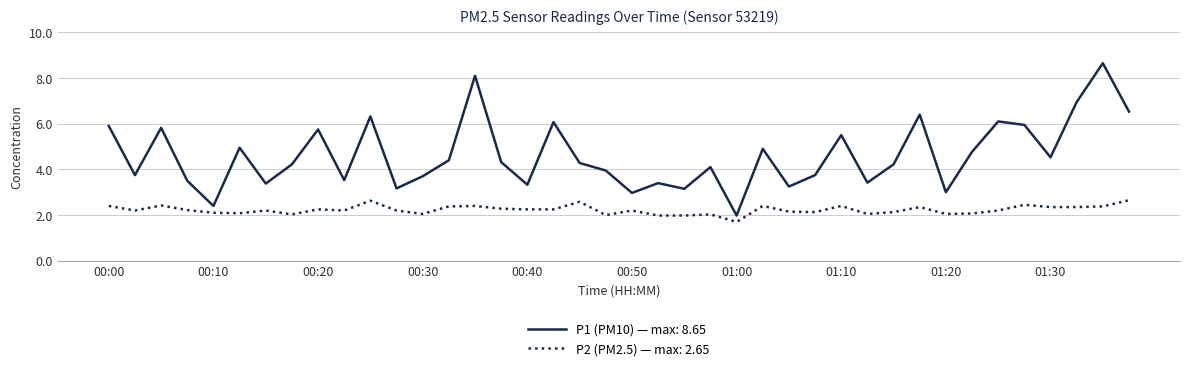

List the series in order of their overall mean, lowest first.

P2 (PM2.5) — max: 2.65, P1 (PM10) — max: 8.65